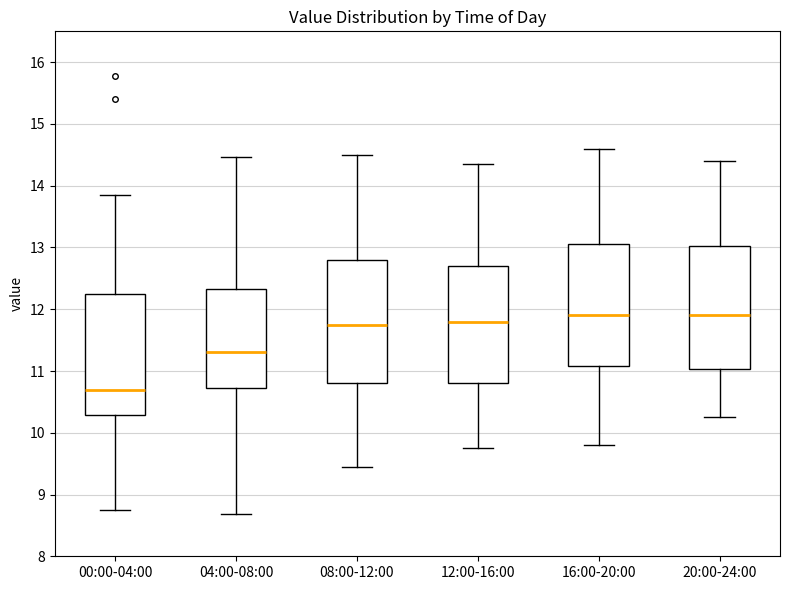

Where does the lower whisker of the box for 20:00-24:00 end on the y-axis? The values are not printed on the chart, so give them approximately, as read against the axis.

10.3